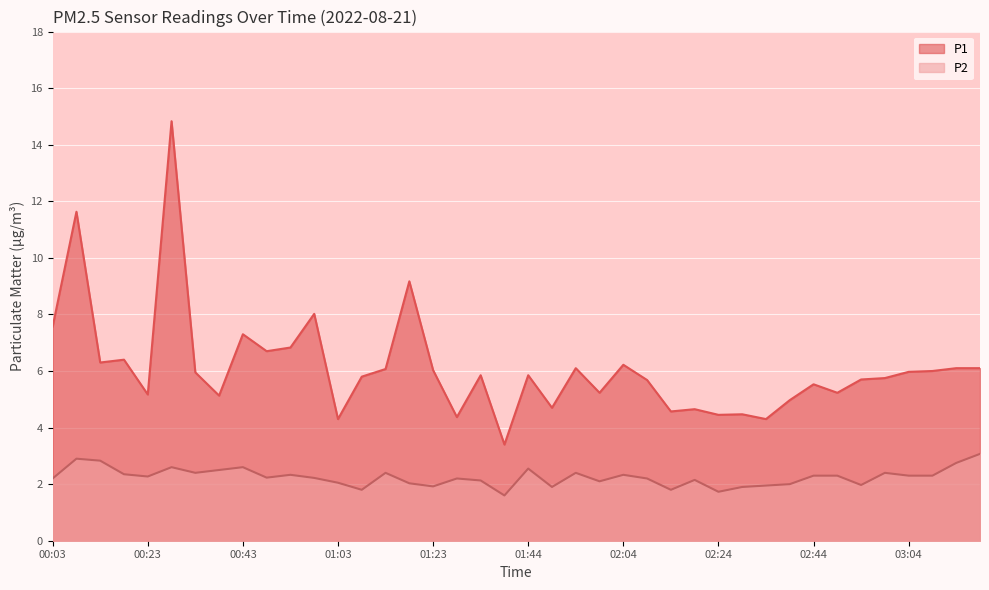

Is it true that P2 equals 1.4 at 02:39?

False